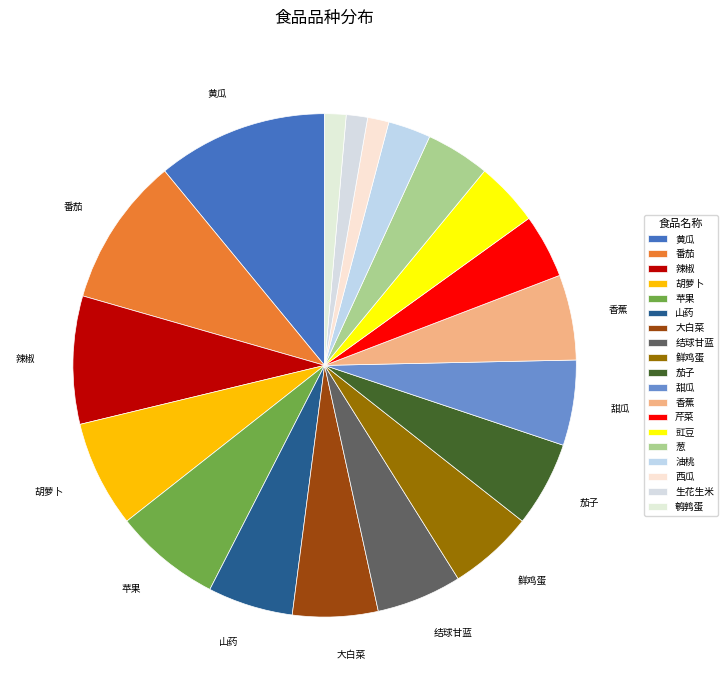

Does 油桃 represent more than half of the total?

No